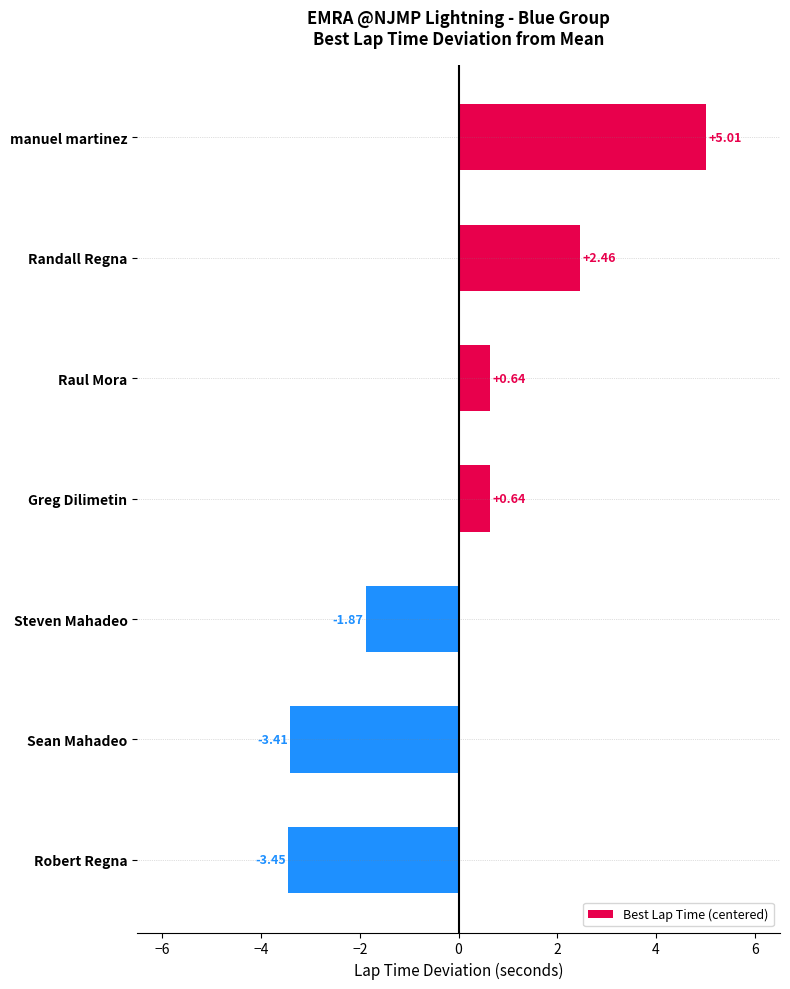

What is the label of the 1st bar from the bottom?

Robert Regna